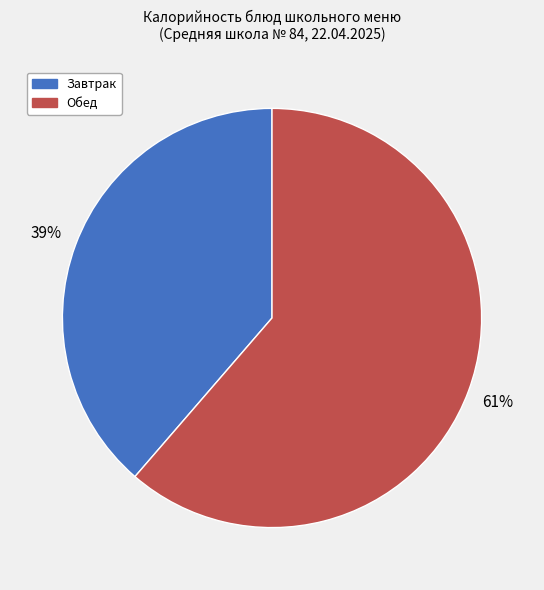

How many slices are in this pie chart?

2